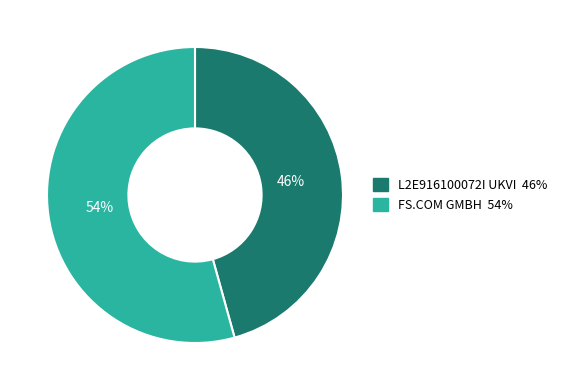

Combined, do L2E916100072I UKVI and FS.COM GMBH account for over 50%?

Yes